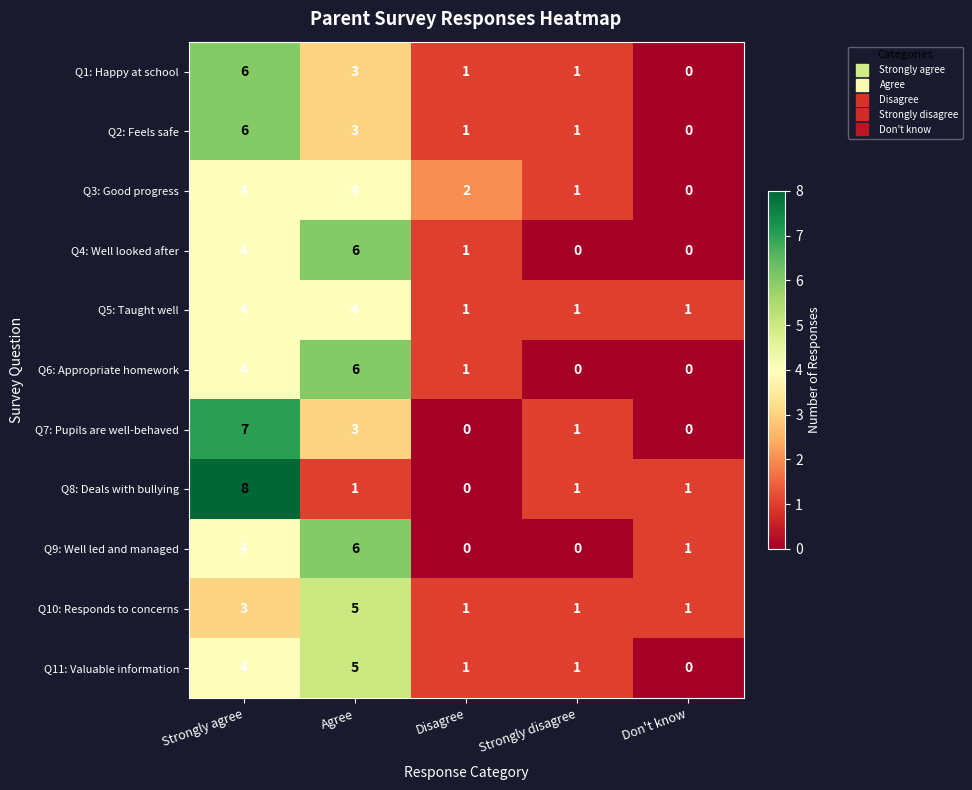

How many categories are shown in the chart?

5